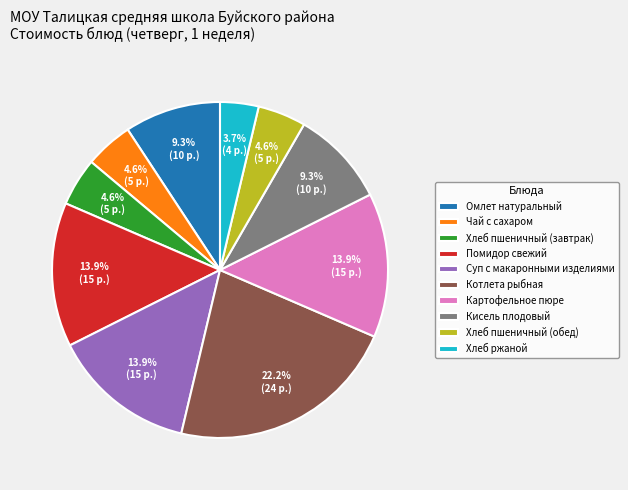

Combined, what portion of the pie is Картофельное пюре and Хлеб пшеничный (обед)?

18.5%